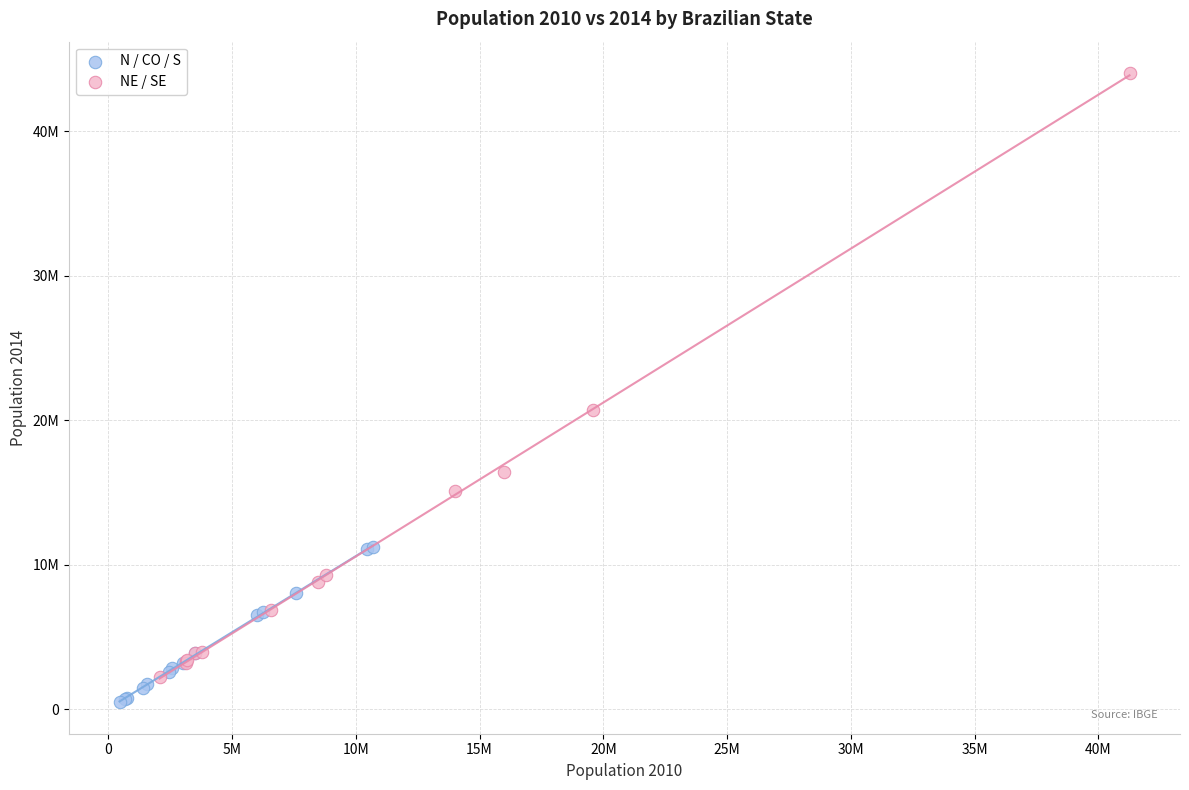

What are all the series names shown in the legend?

N / CO / S, NE / SE